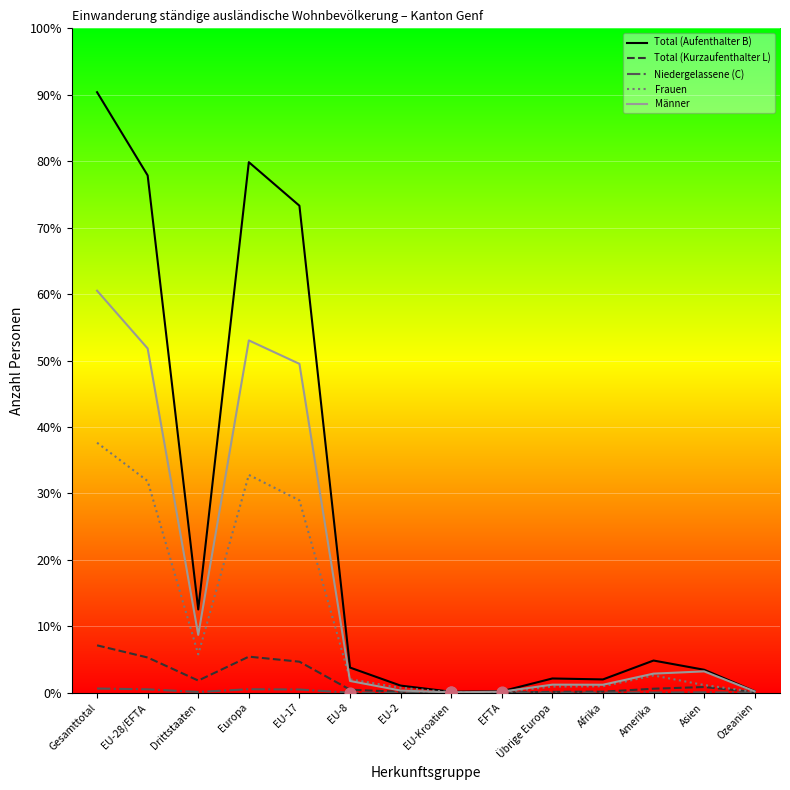

Is this an area chart (filled region under the line)?

No